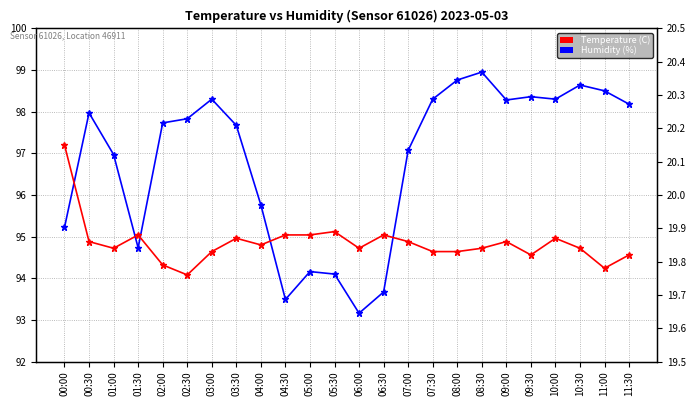

Rank the series at 03:00 from highest to lowest value.

Humidity (%), Temperature (C)